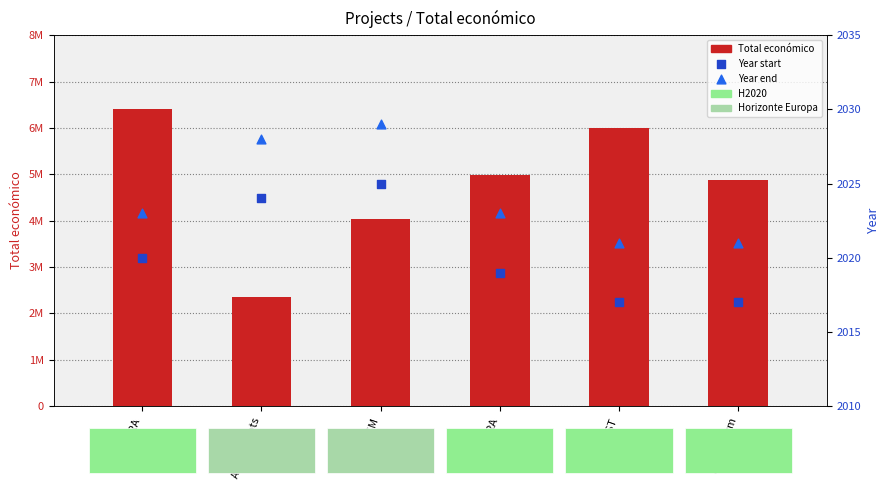

Which series has the largest total across all categories?

Total económico